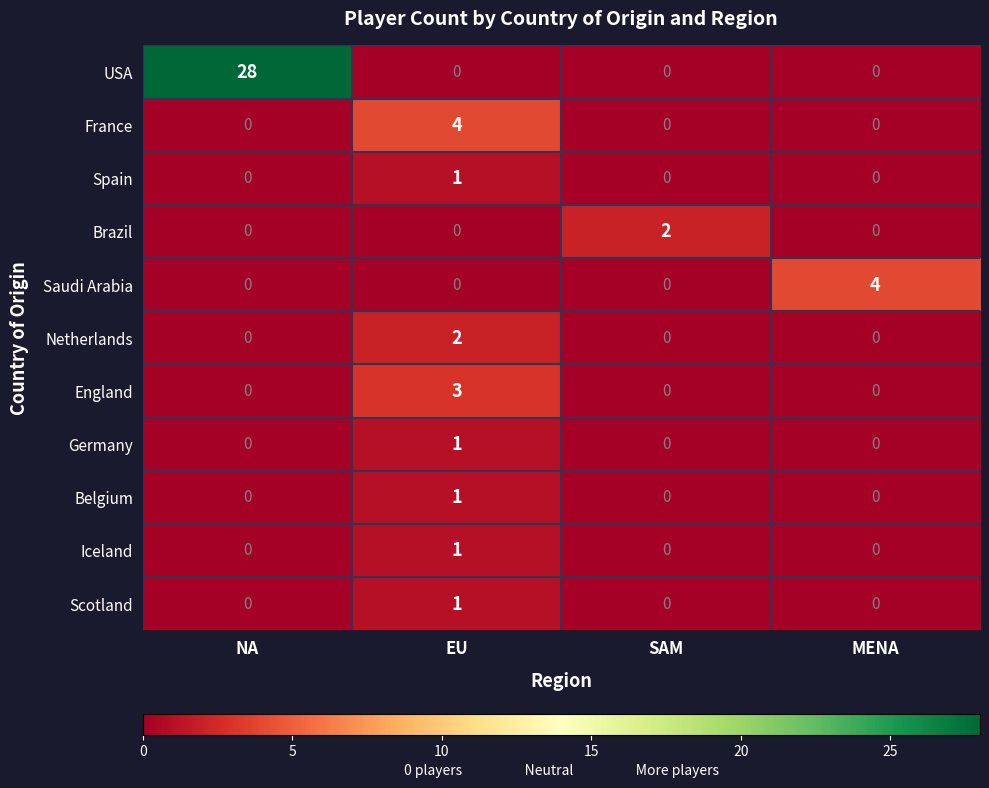

At which label does Brazil reach its peak?

SAM